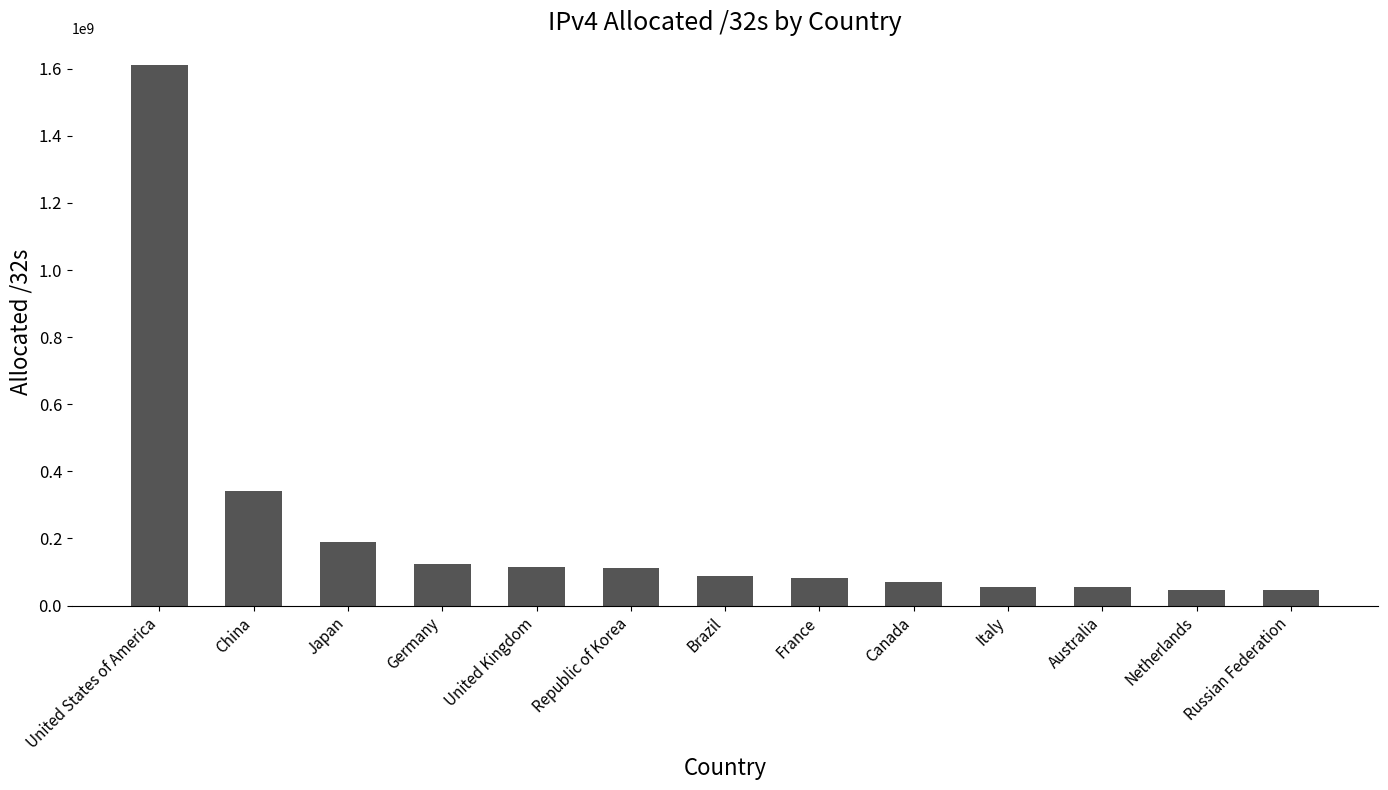

Between France and Russian Federation, which is larger?

France